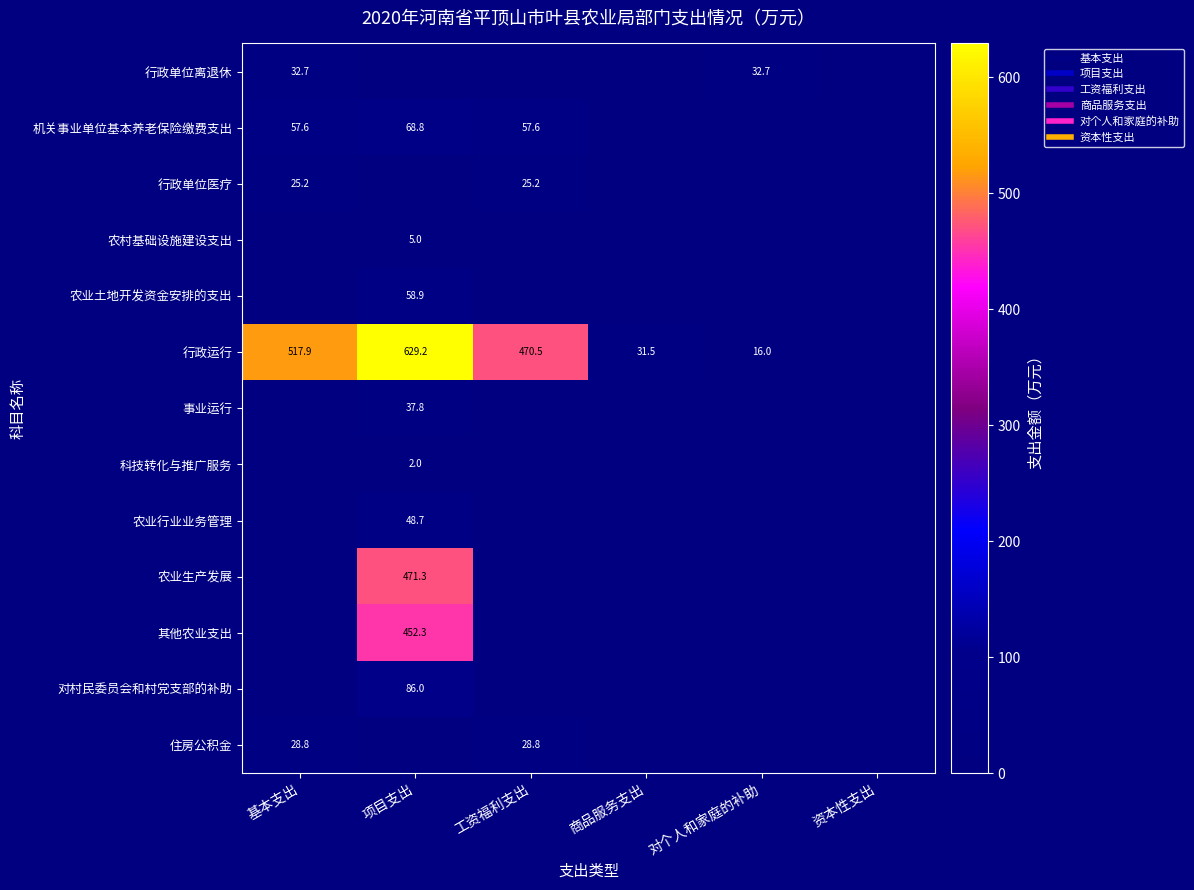

Is it true that 科技转化与推广服务 equals 1.2 at 对个人和家庭的补助?

False